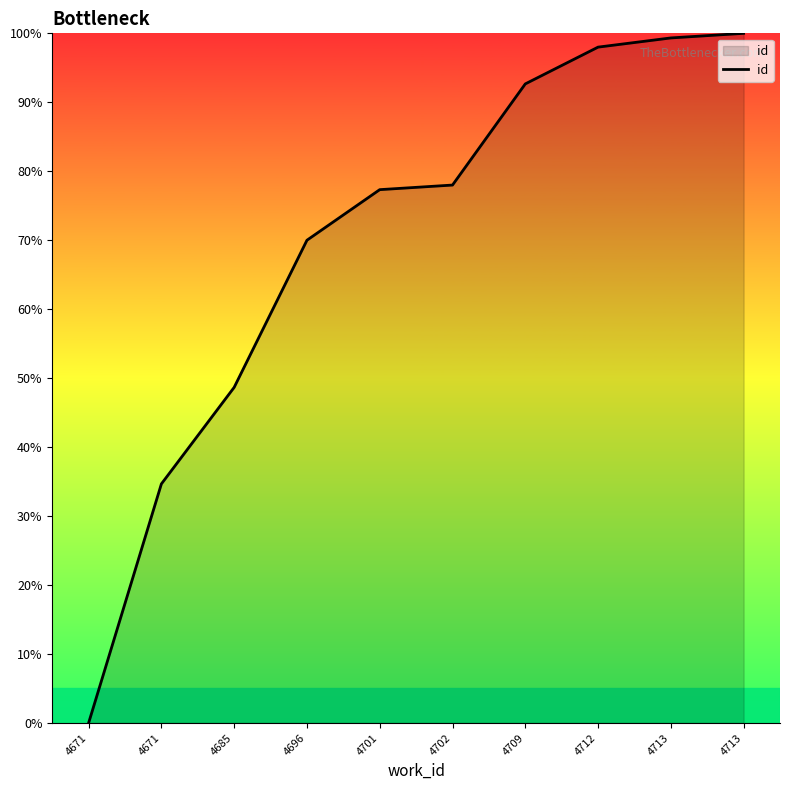

How many values are below 78?

5